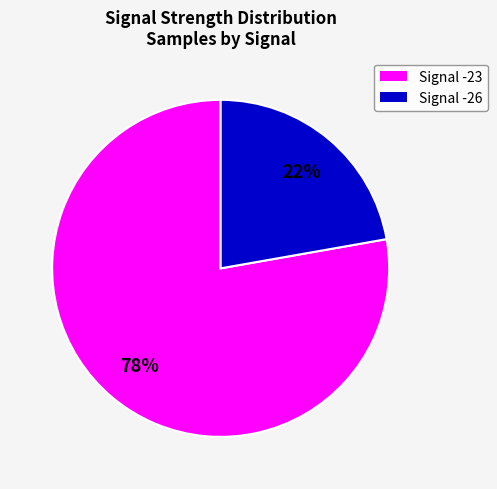

To the nearest percent, what is the average slice percentage?

50%